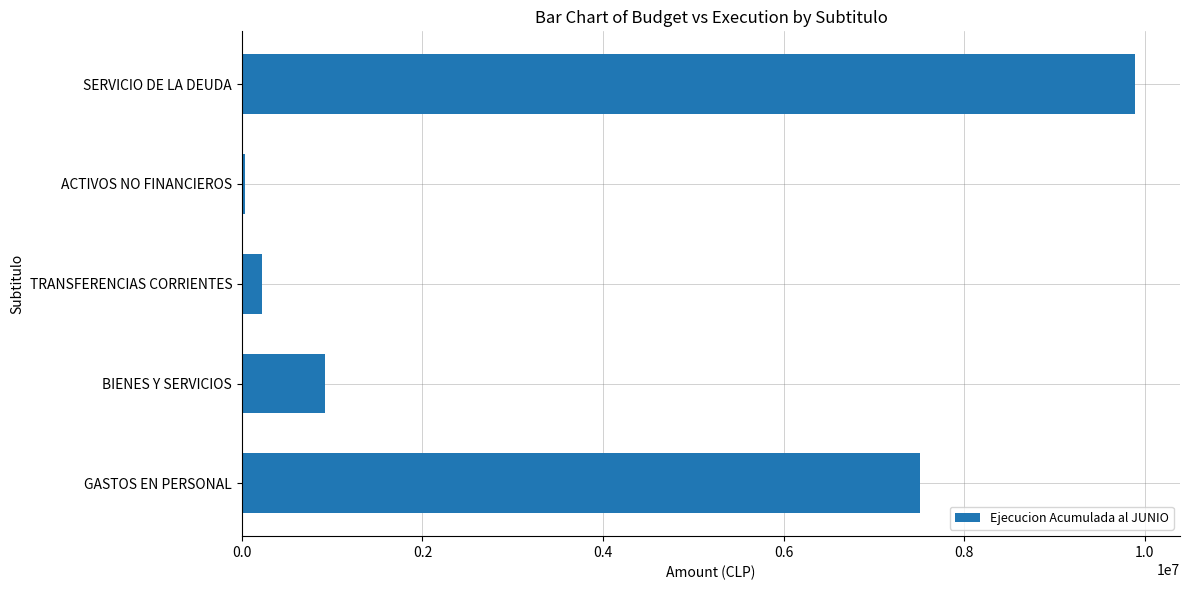

Reading bottom to top, extract all data points from this chart.

GASTOS EN PERSONAL=7508105	BIENES Y SERVICIOS=921354	TRANSFERENCIAS CORRIENTES=224149	ACTIVOS NO FINANCIEROS=37286	SERVICIO DE LA DEUDA=9896783